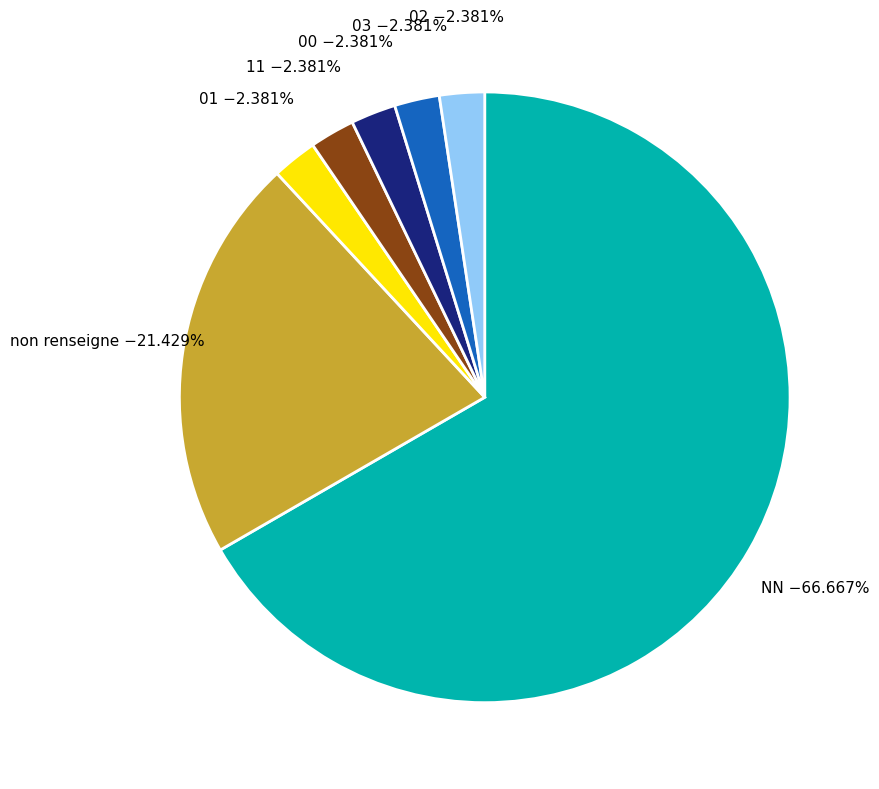

Which slice is the largest?

NN